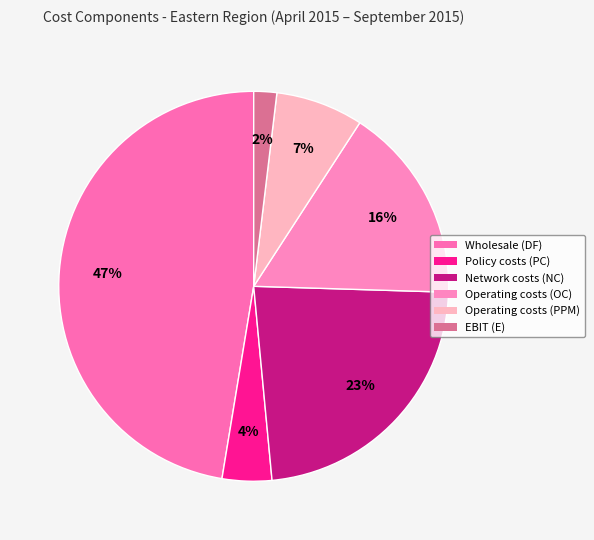

How many slices are in this pie chart?

6